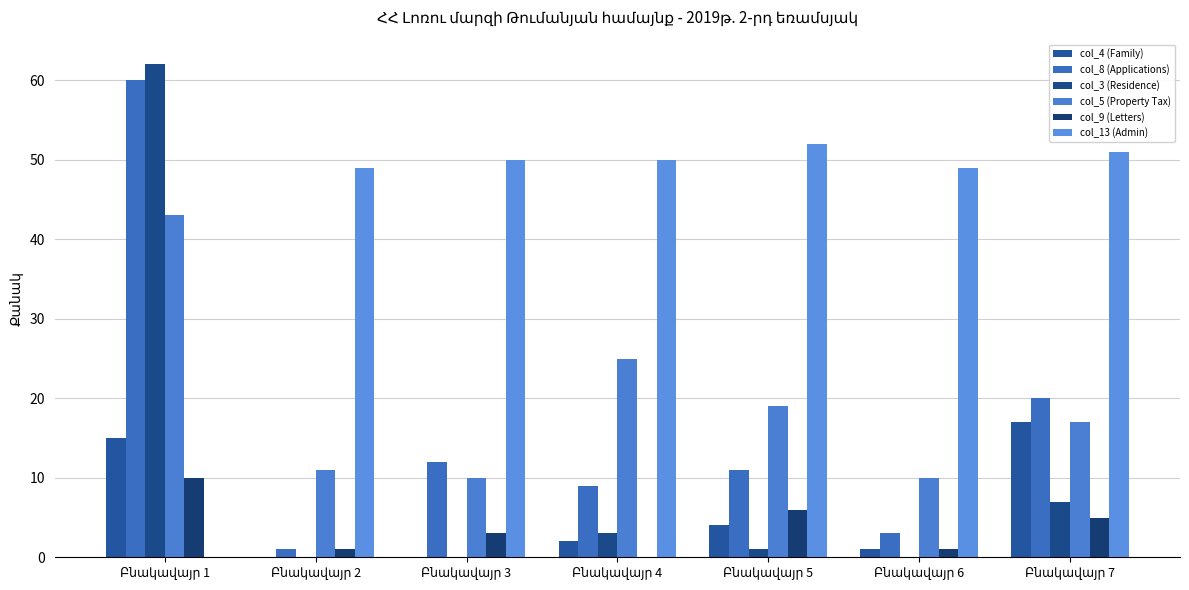

List the labels in order of col_13 (Admin) value, smallest first.

Բնակավայր 1, Բնակավայր 2, Բնակավայր 6, Բնակավայր 3, Բնակավայր 4, Բնակավայր 7, Բնակավայր 5